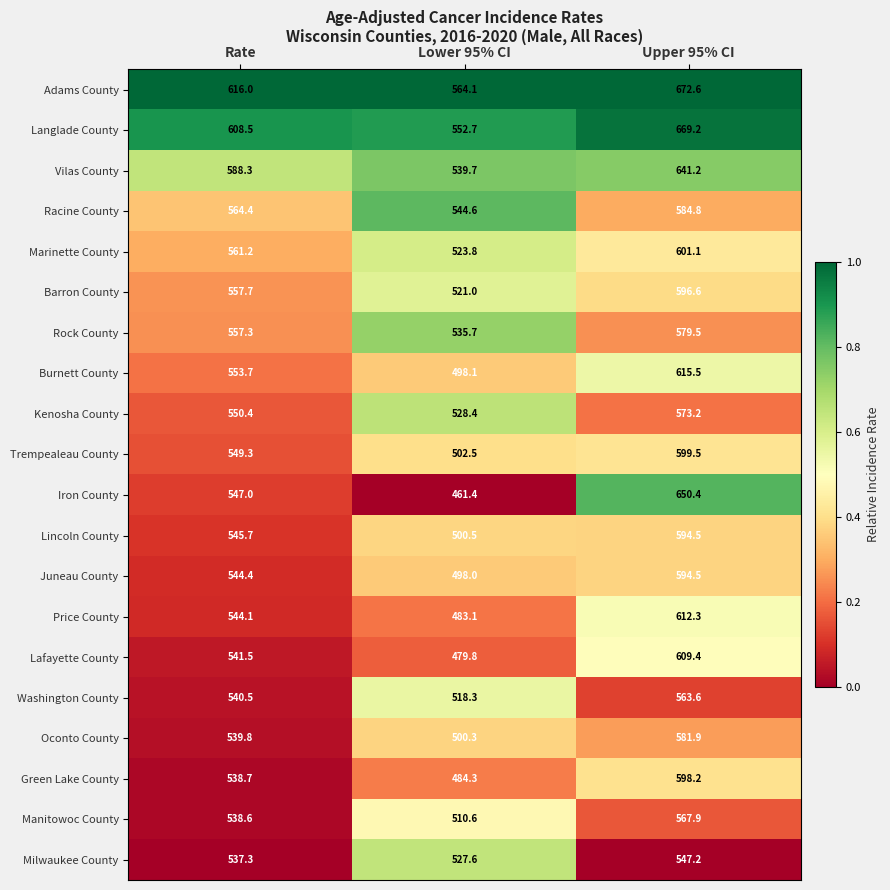

At which category does the chart reach its peak across all series?

Upper 95% CI